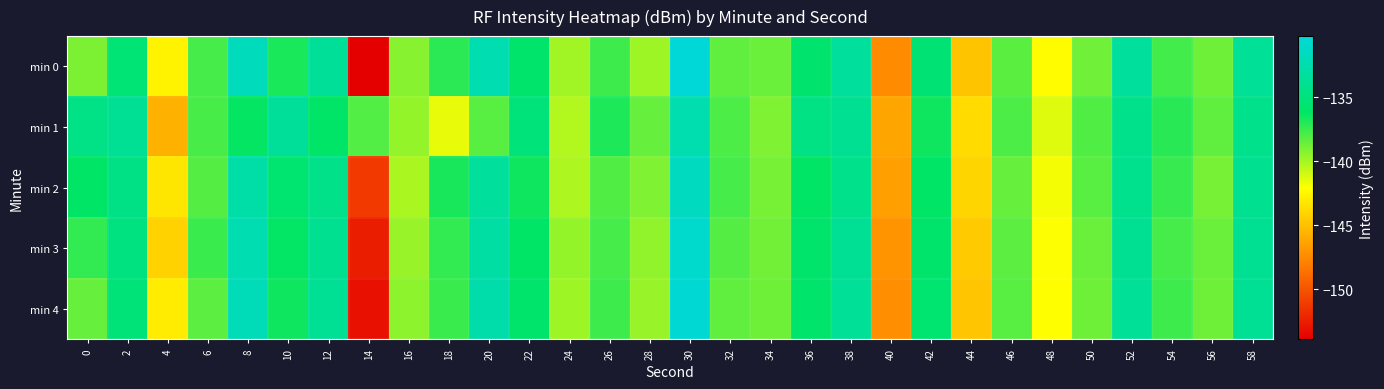

At which category is the sum across all series the highest?

30